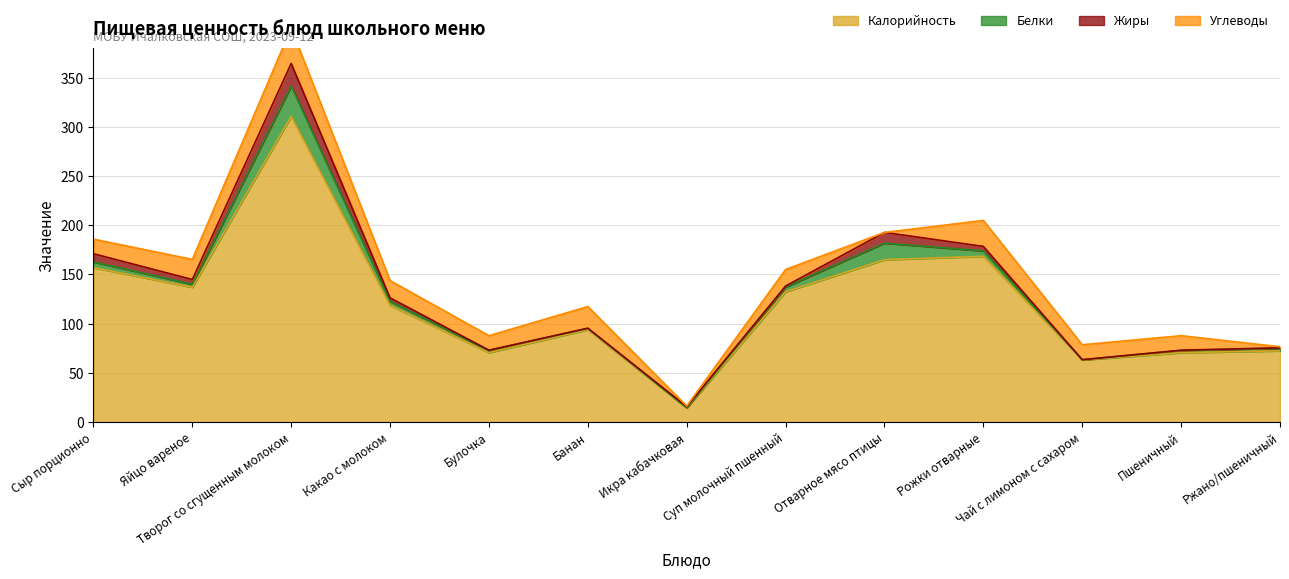

What is the difference between the second highest and minimum values in the Калорийность series?

154.1